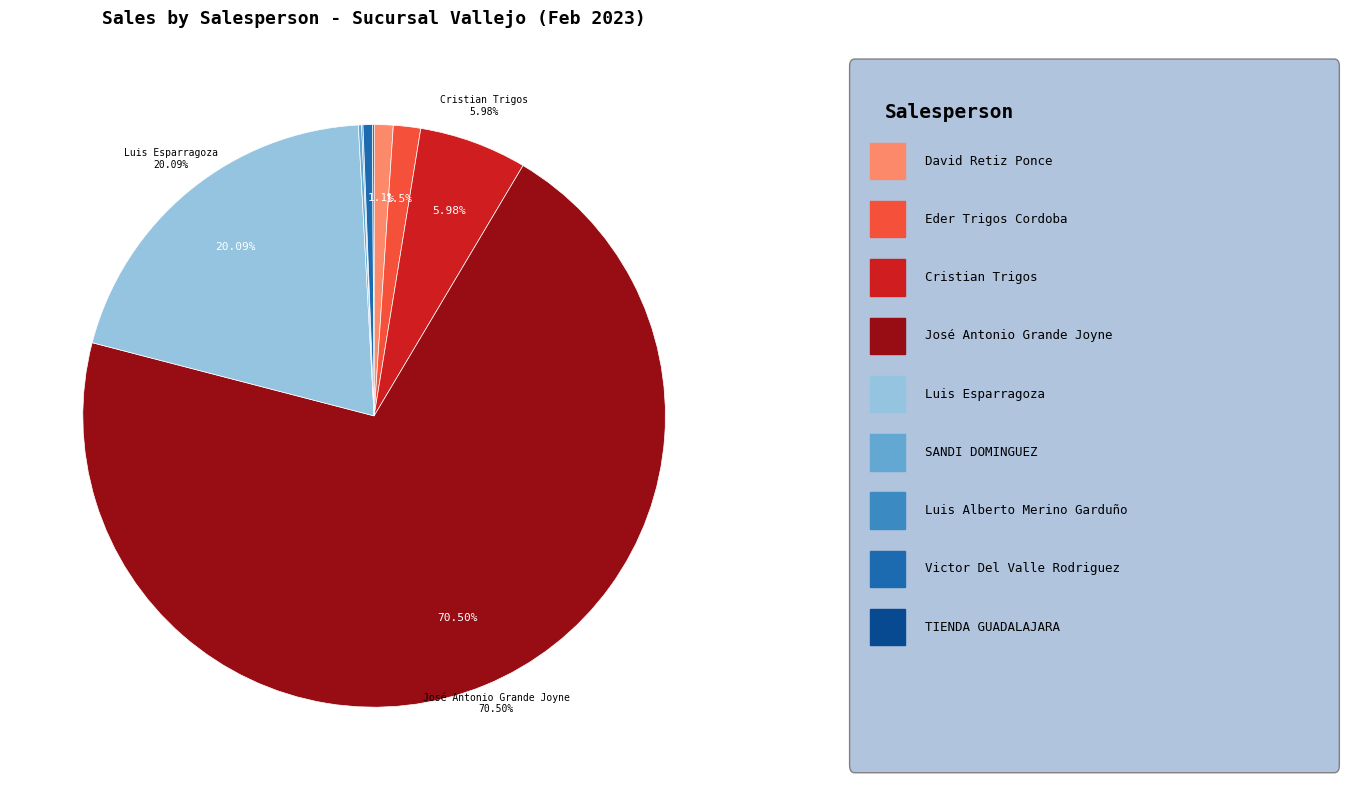

Is there any slice that represents more than half of the pie?

Yes